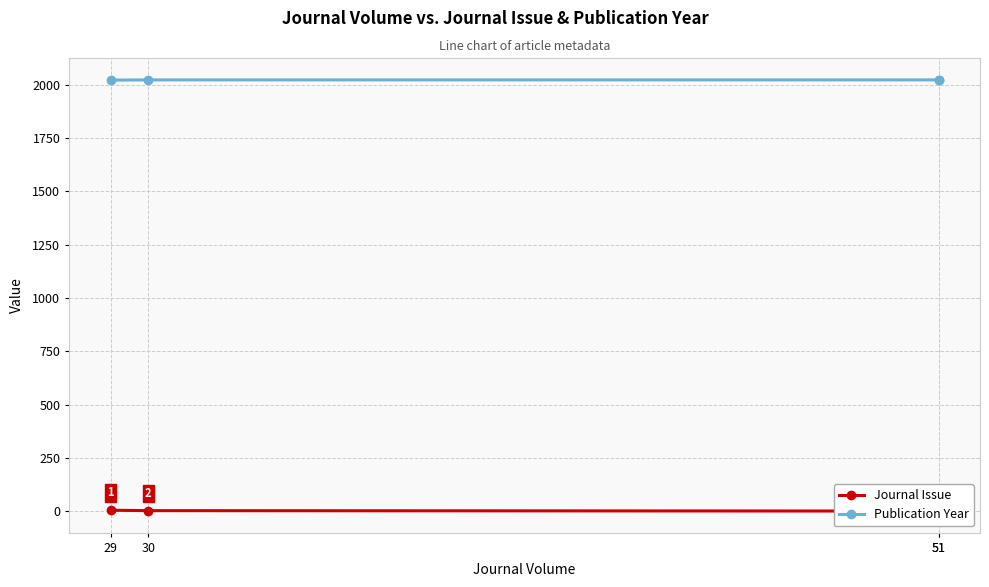

Which category has the highest value across all series?

30